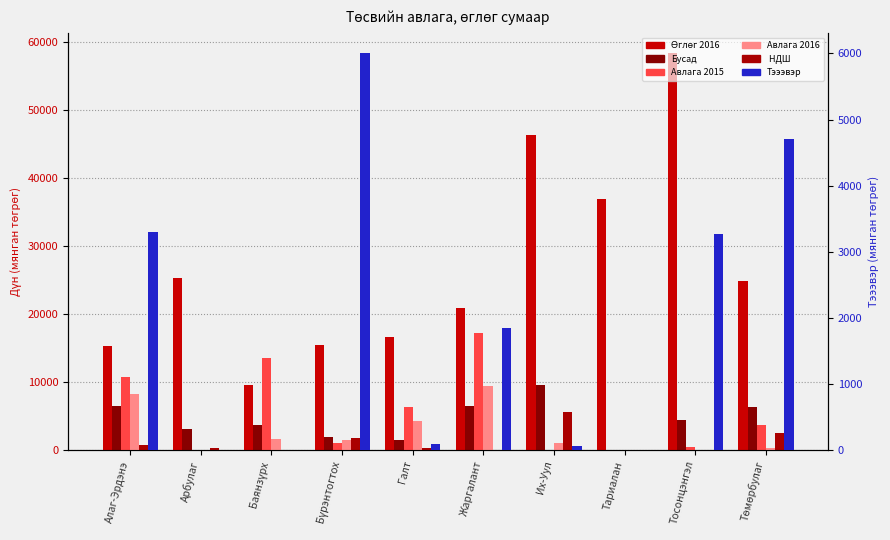

What is the label of the 2nd bar from the right?

Тосонцэнгэл